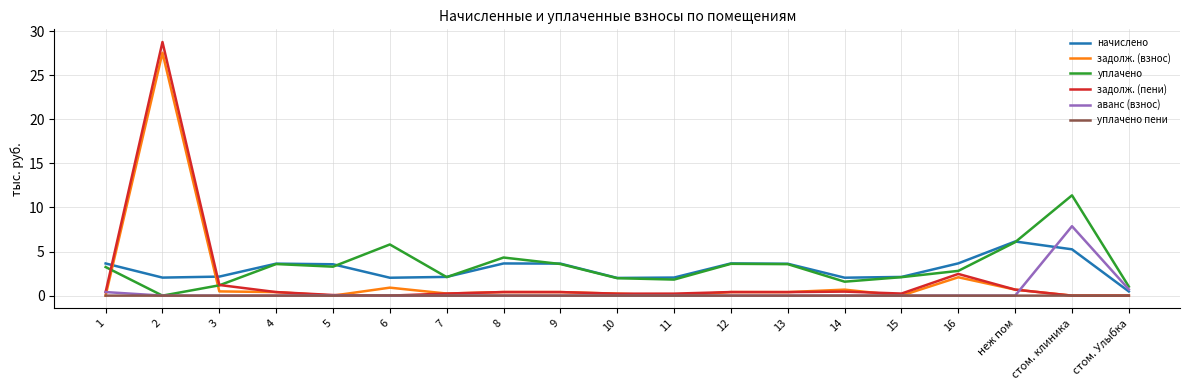

Is it true that начислено equals 5.3 at стом. клиника?

True